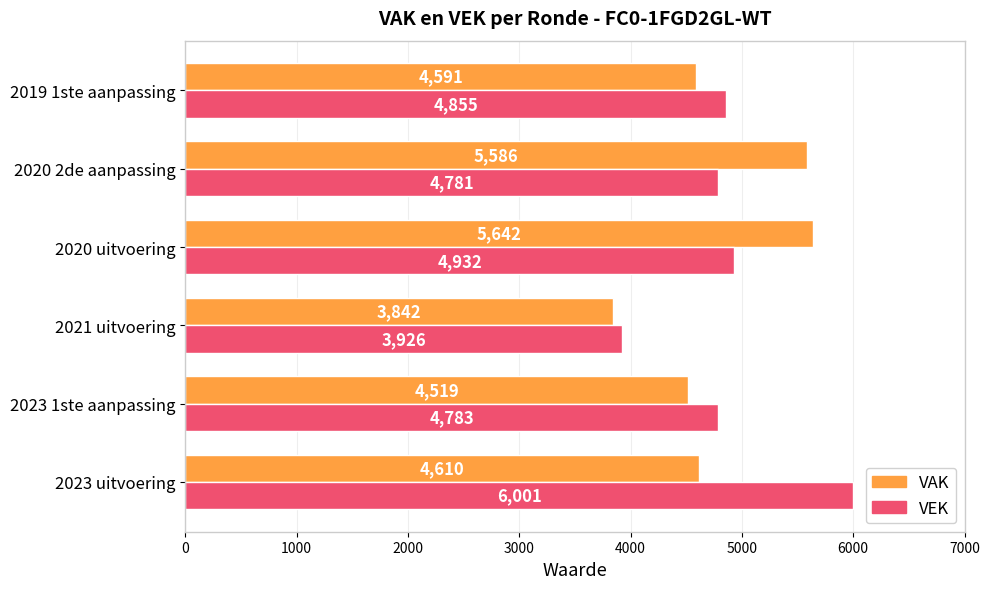

Is it true that VAK equals 2049 at 2020 uitvoering?

False